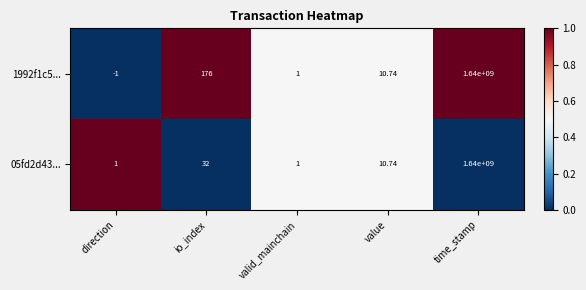

At which category is the sum across all series the highest?

time_stamp